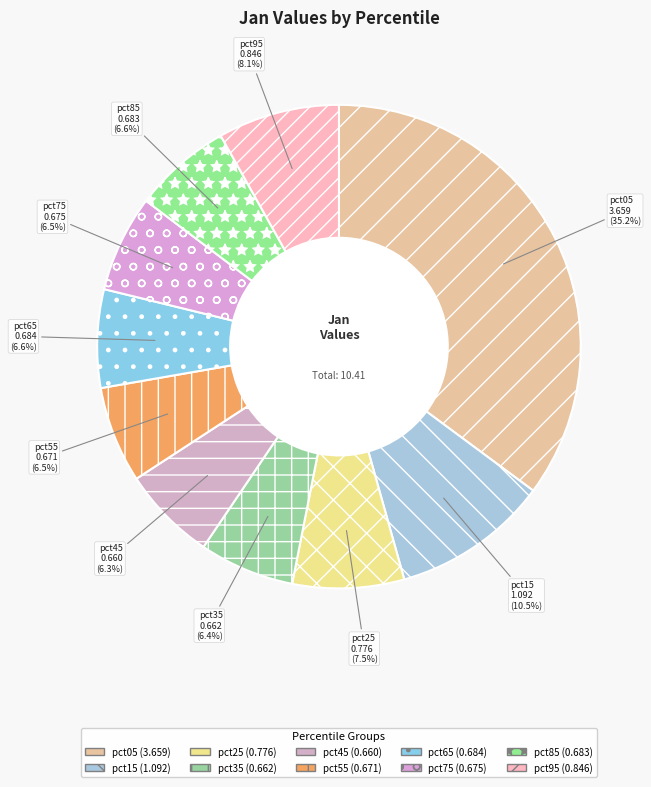

How many slices are in this pie chart?

10